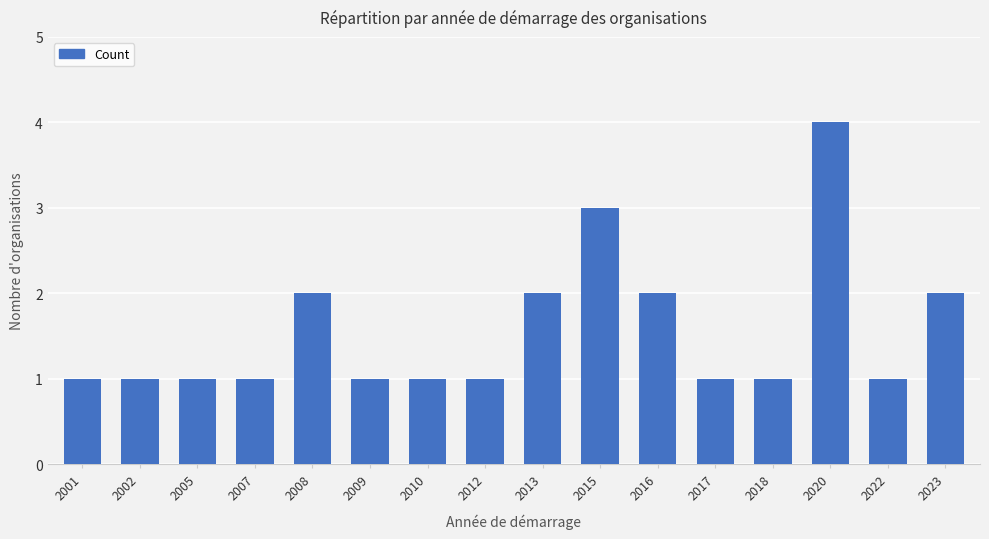

Are the bars horizontal?

No